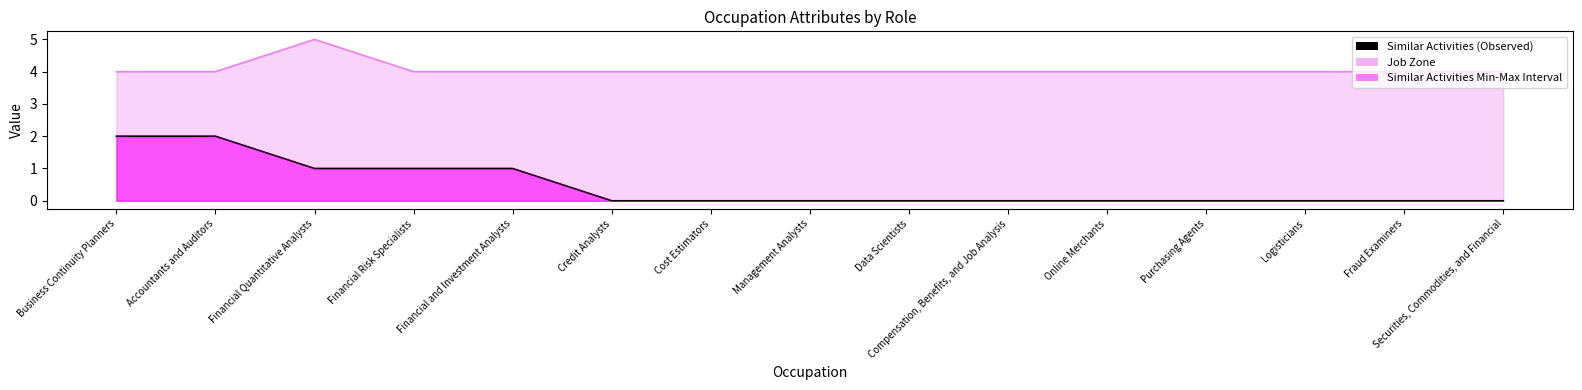

What is the label of the 12th point from the left?

Purchasing Agents